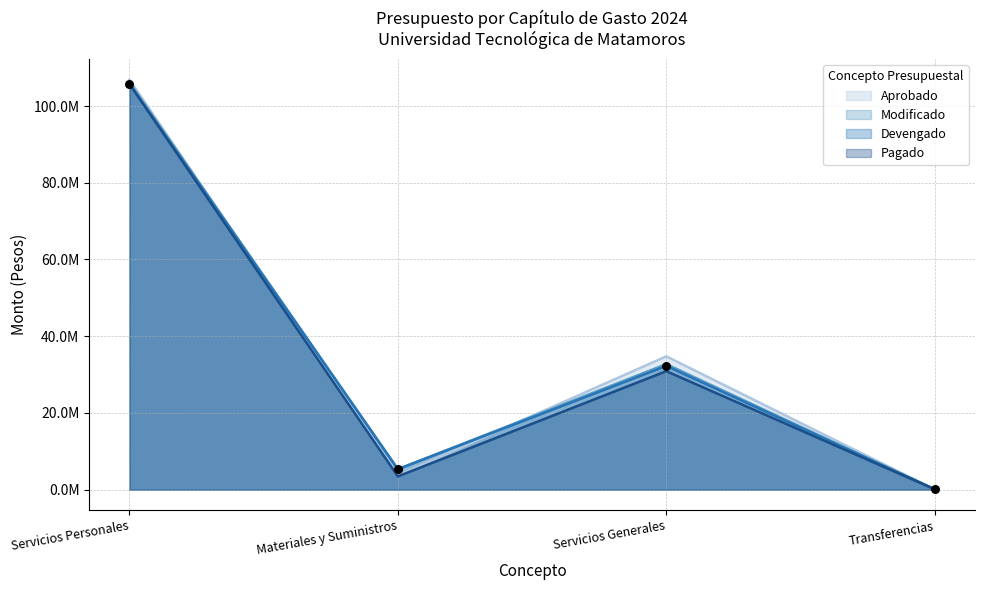

At which category is the sum across all series the highest?

Servicios Personales